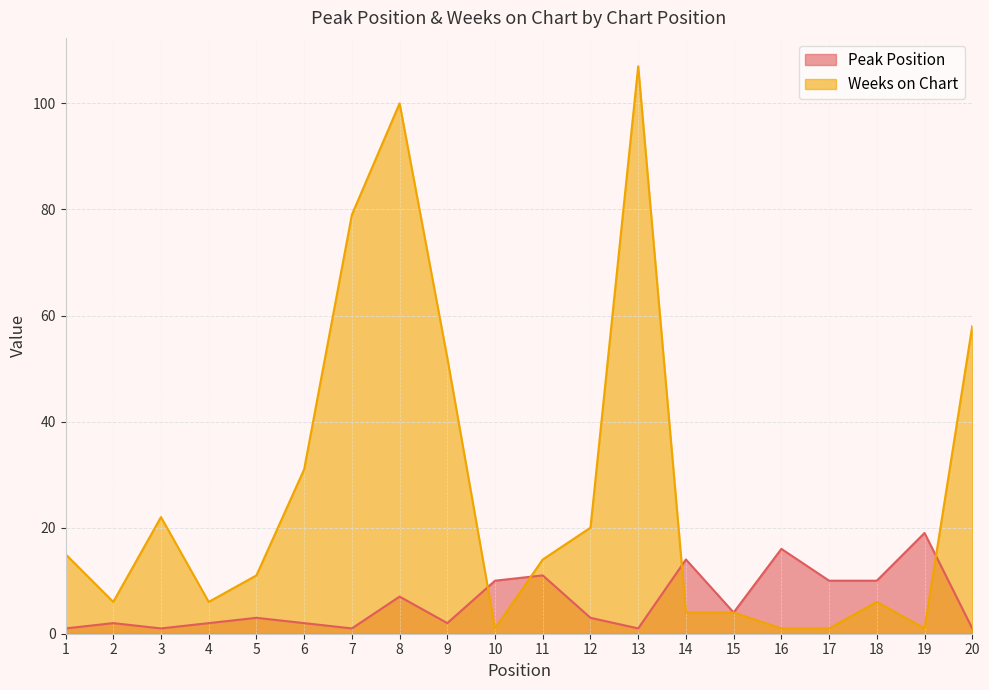

What are all the series names shown in the legend?

Peak Position, Weeks on Chart